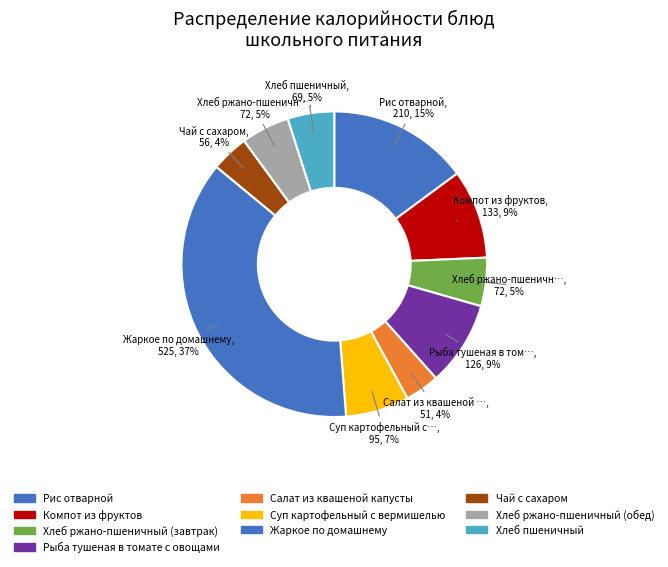

Which slice is the smallest?

Салат из квашеной капусты